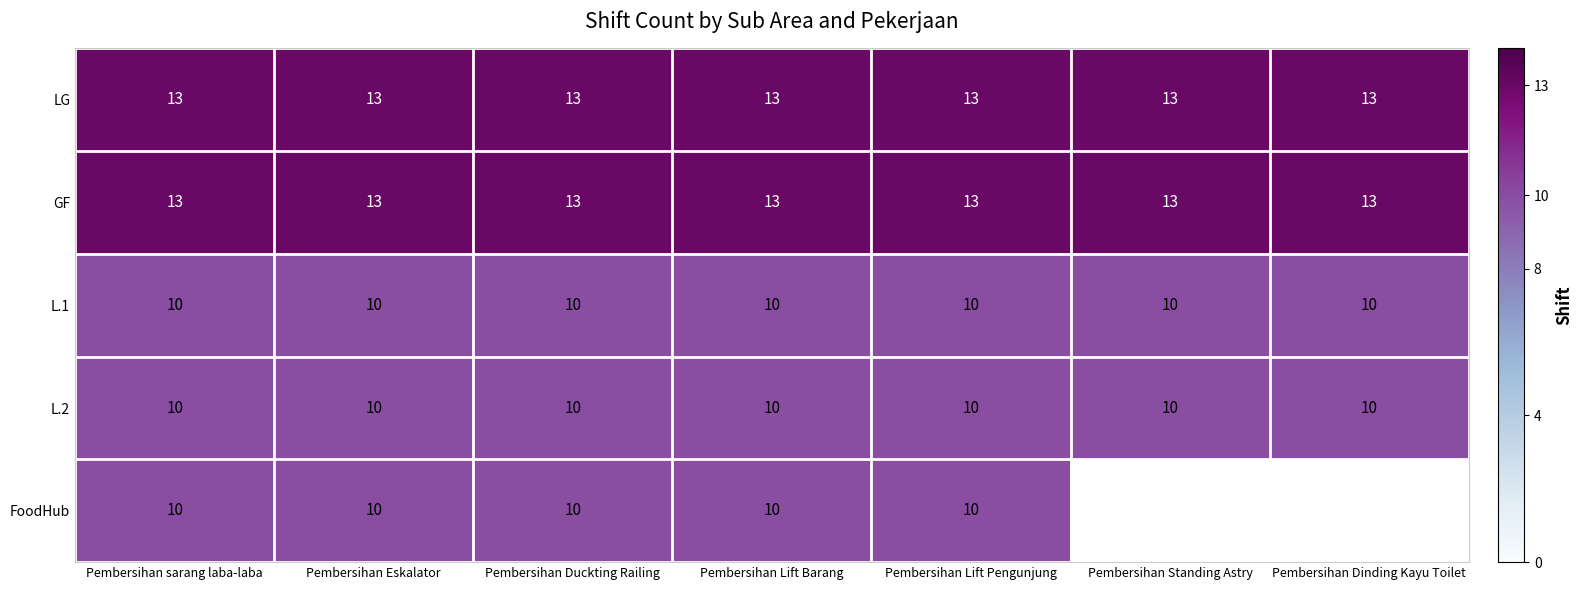

At how many categories does at least one series exceed 10?

7